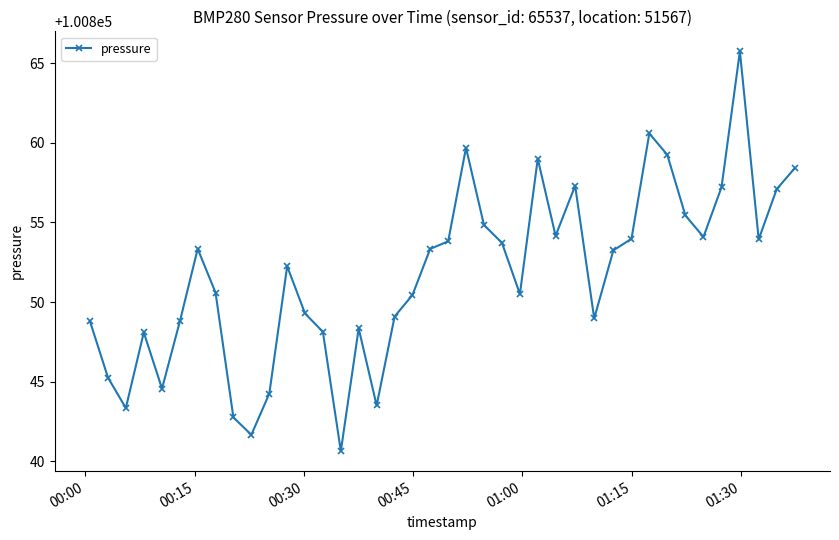

How many series are shown in this chart?

1